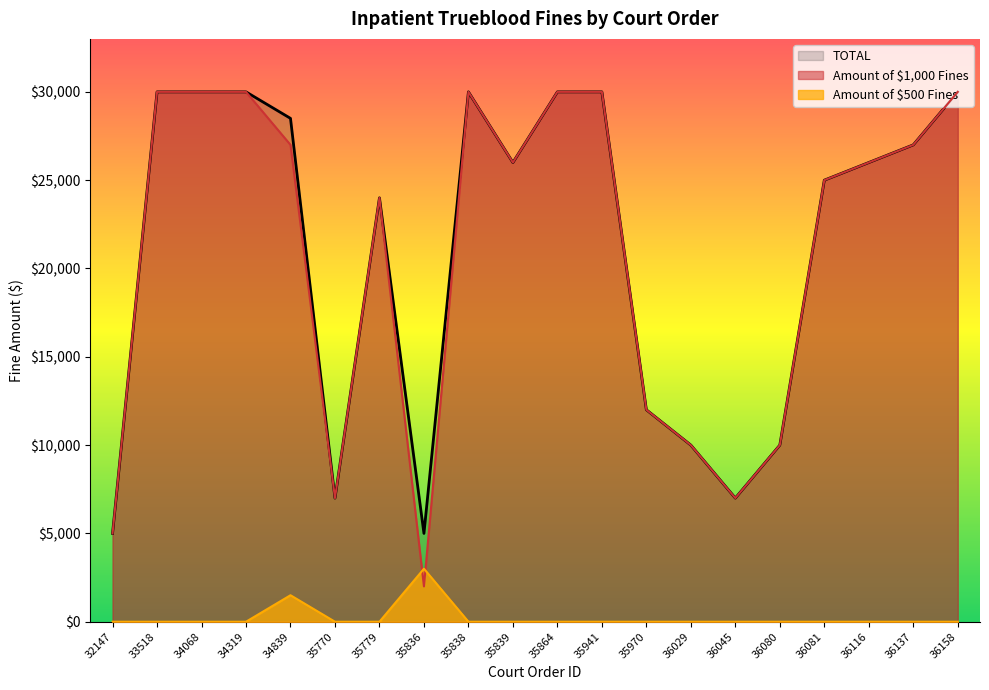

The value of Amount of $500 Fines at 34839 is 529. True or false?

False